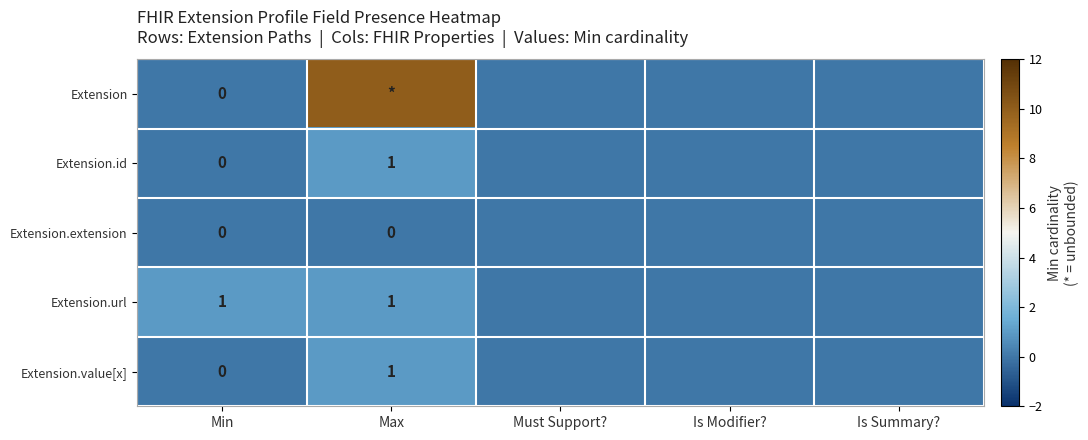

Is it true that Extension.url equals 1 at Min?

True